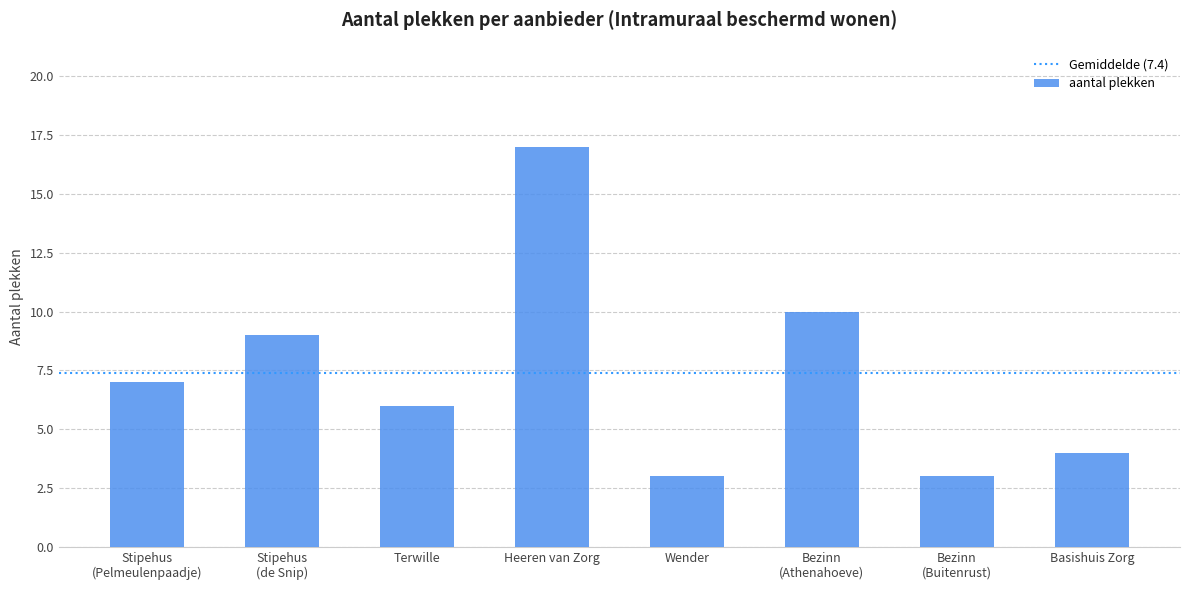

The chart shows a value of 2 at Wender. True or false?

False